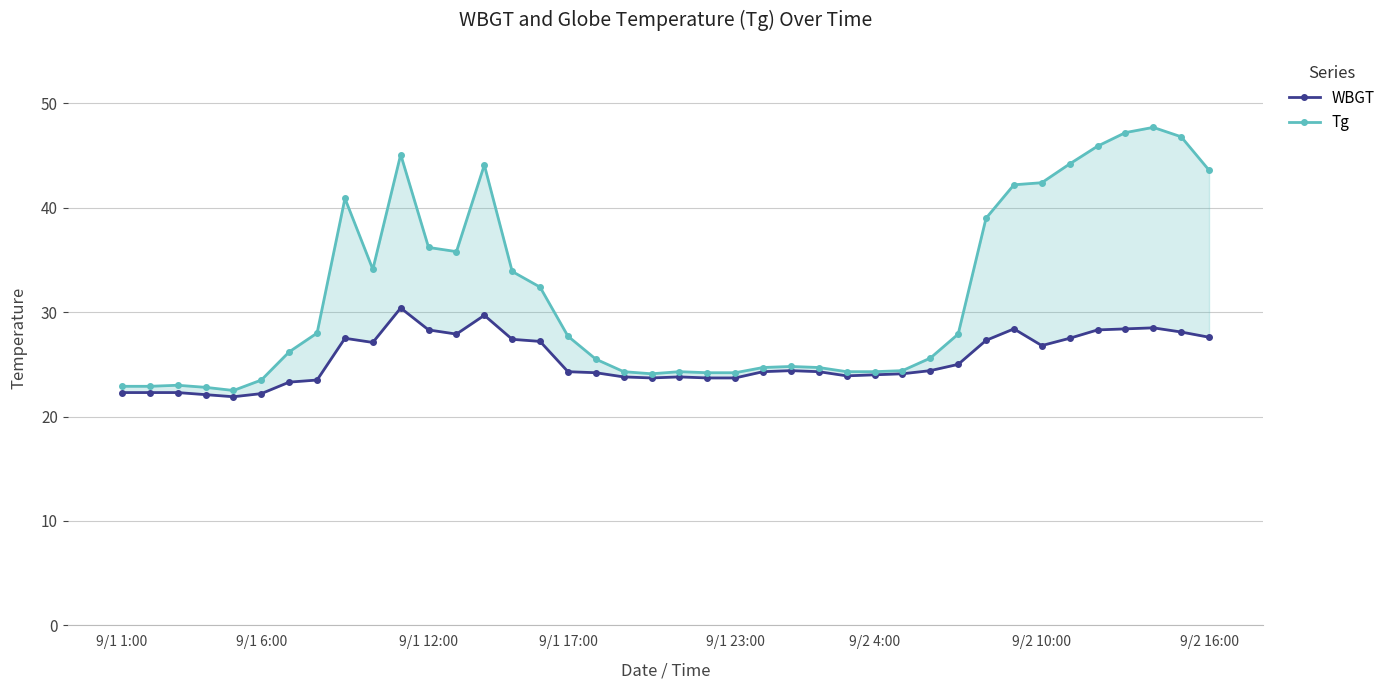

How many interior local peaks does the Tg series have?

7